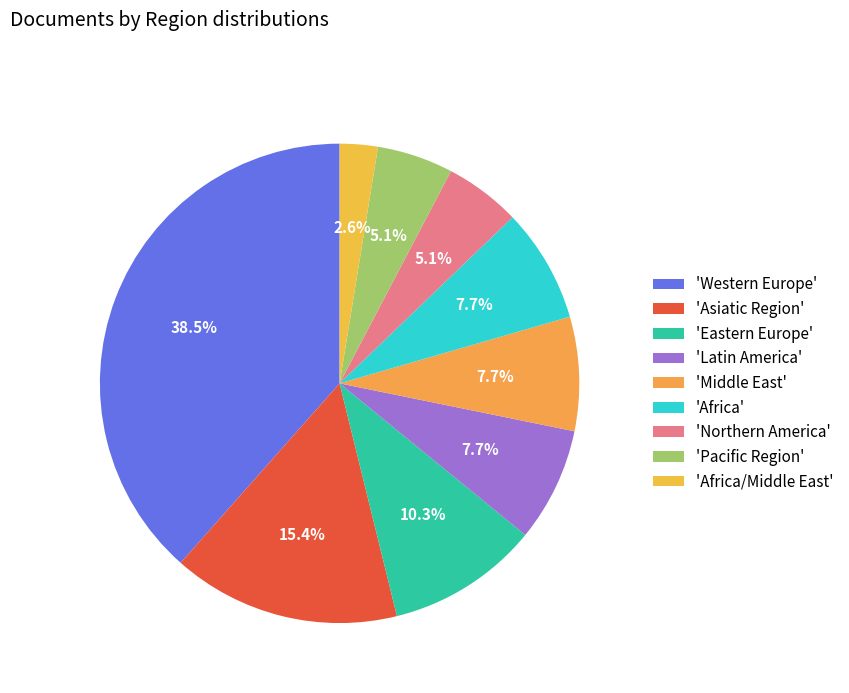

Which slice is the smallest?

'Africa/Middle East'